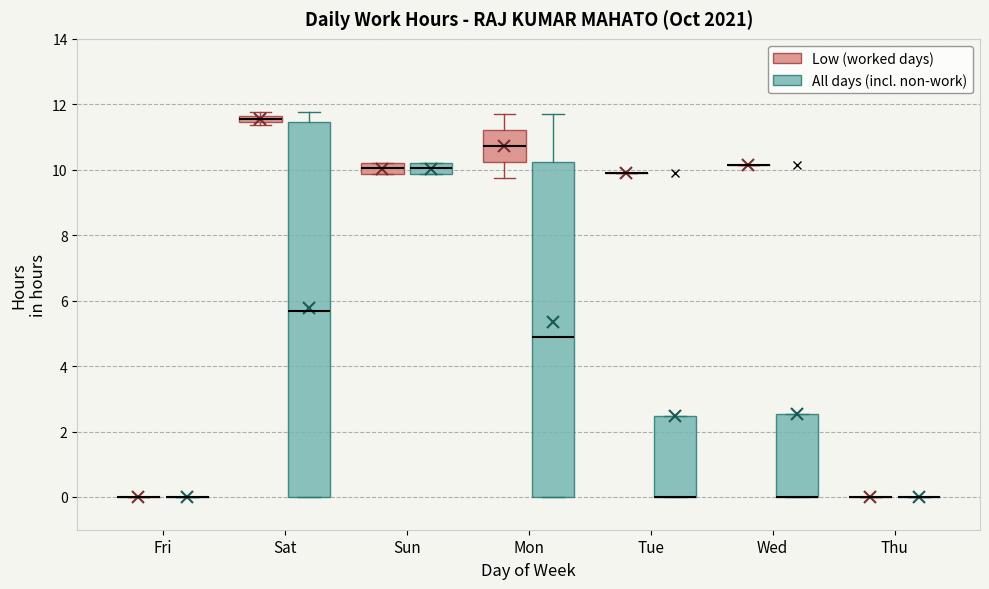

Where is the lower edge of the box for Sat (All days (incl. non-work)) on the y-axis? The values are not printed on the chart, so give them approximately, as read against the axis.

0.0